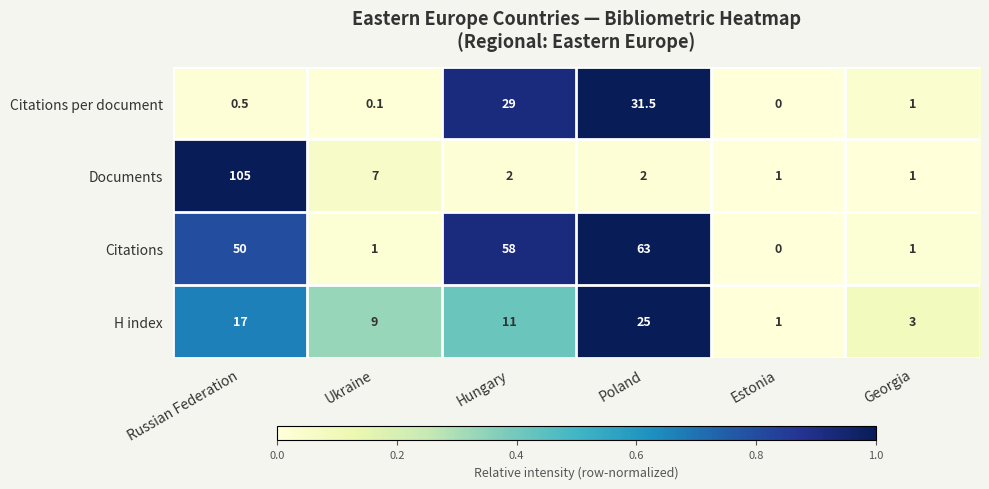

What is the sum of the Citations per document values at Poland and Ukraine?

31.6